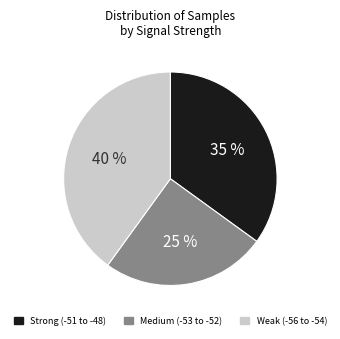

To the nearest percent, what is the difference between the largest and smallest slice percentages?

15%